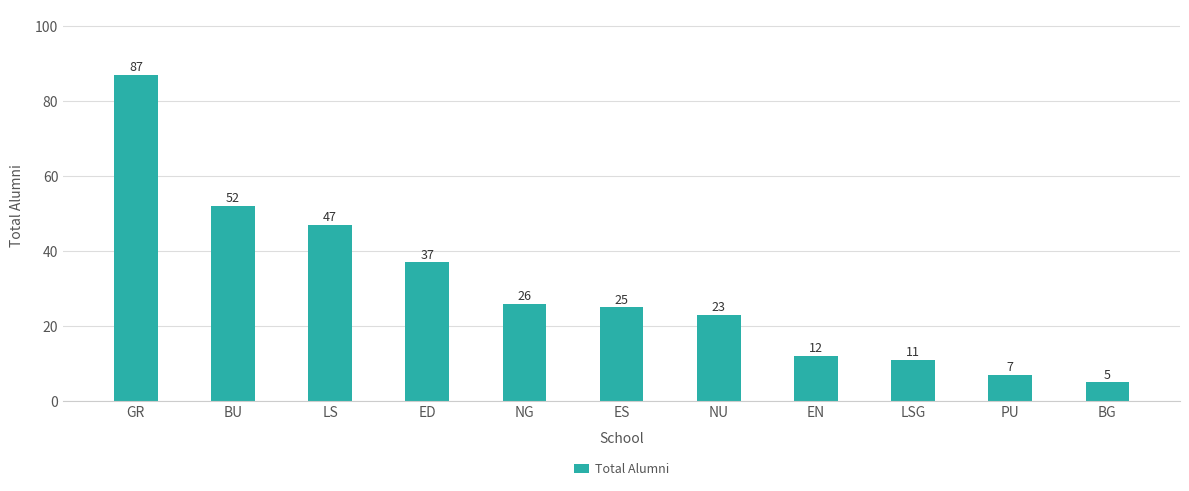

Rank the categories by value from highest to lowest.

GR, BU, LS, ED, NG, ES, NU, EN, LSG, PU, BG